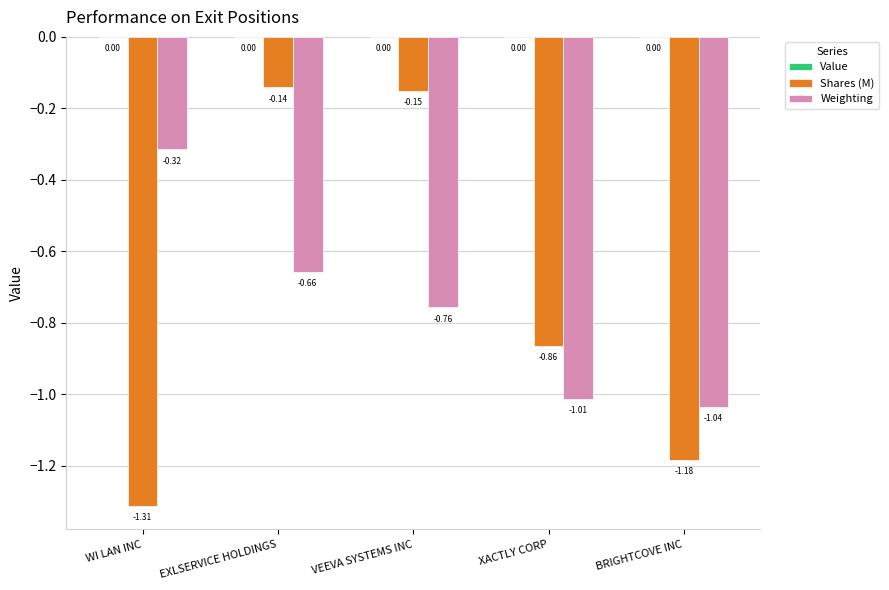

How many data points does each series have?

5